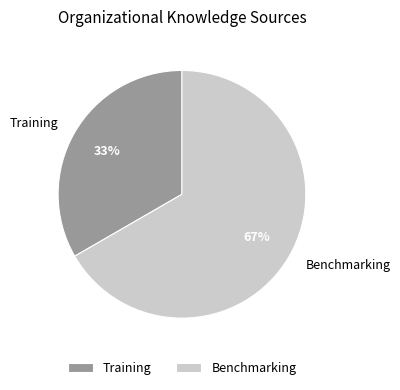

Does Benchmarking account for over 50% of the chart?

Yes